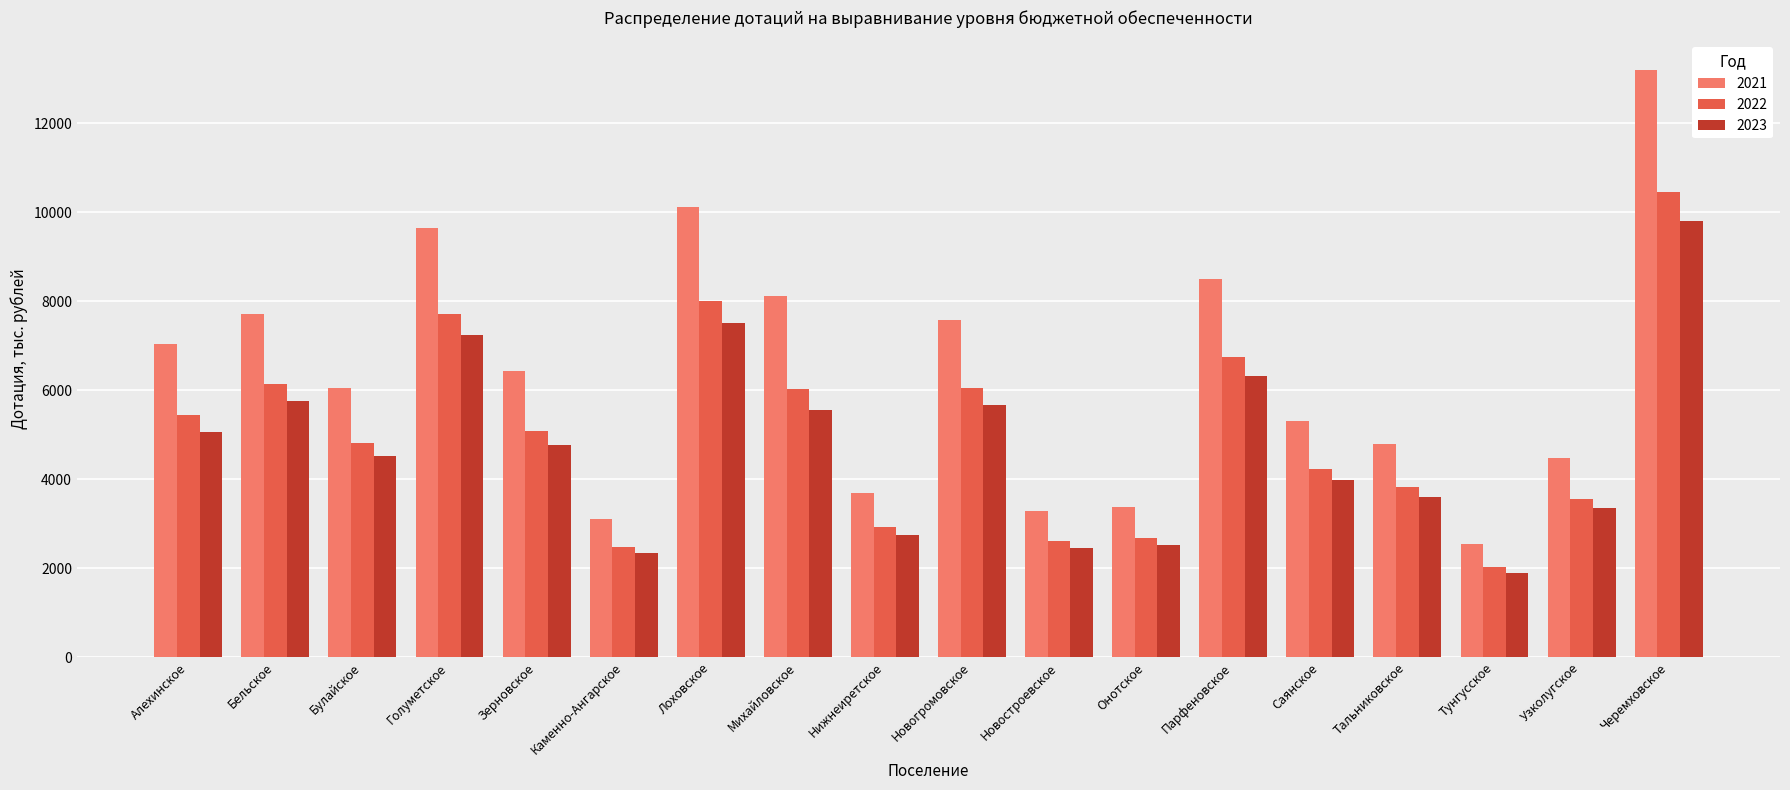

The 2022 series shows 2480.3 at Каменно-Ангарское. True or false?

True